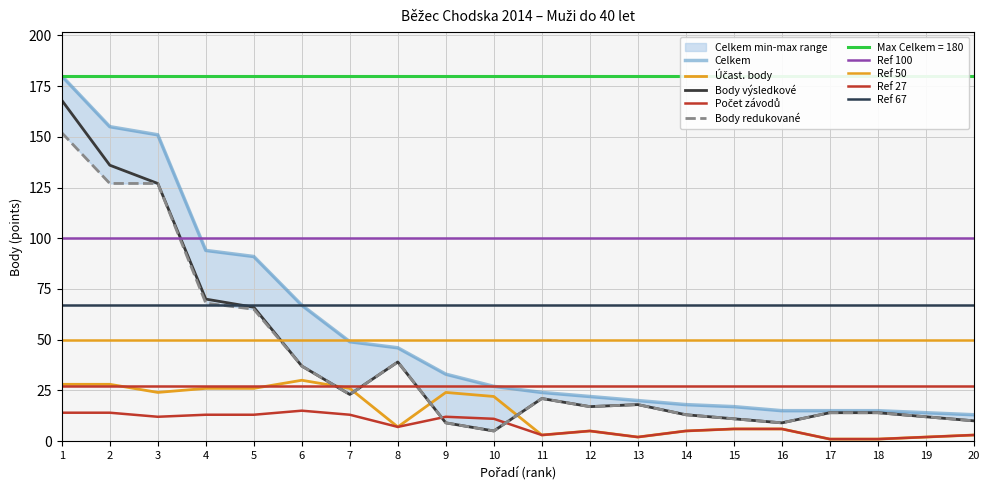

Is the value of Body redukované at 3 greater than the value of Účast. body at 7?

Yes